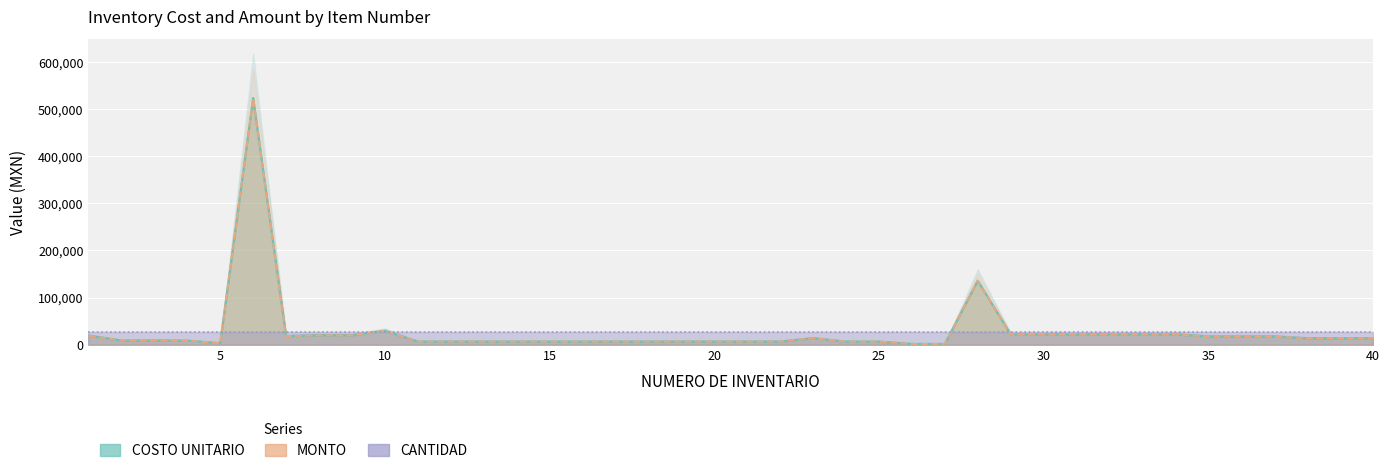

What is the greatest value displayed?

523828.7